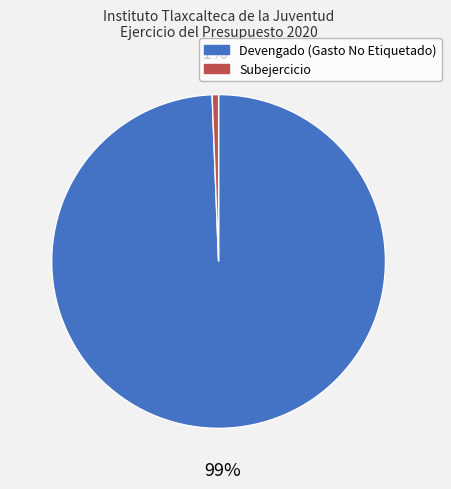

What percentage is the Subejercicio slice, to the nearest percent?

1%